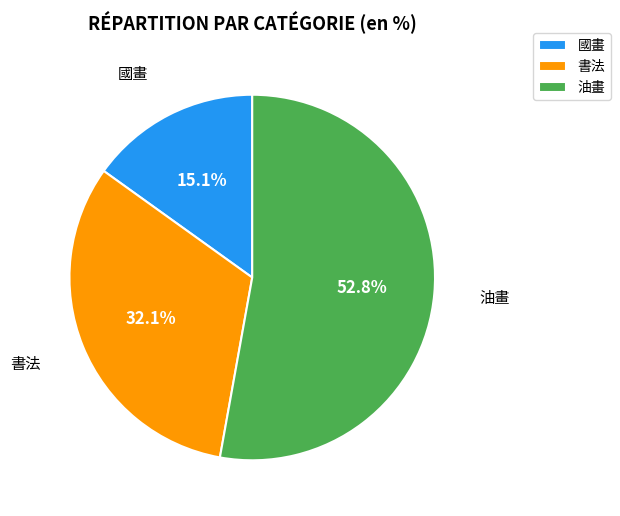

To the nearest percent, what portion does 油畫 represent?

53%